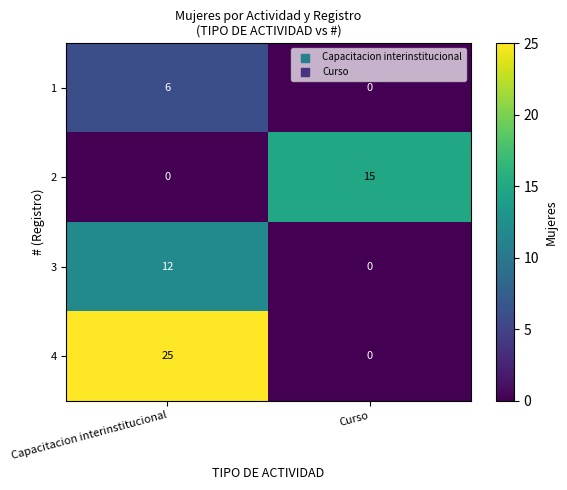

Reading right to left, transcribe all the data shown in this chart.

1: Curso=0	Capacitacion interinstitucional=6
2: Curso=15	Capacitacion interinstitucional=0
3: Curso=0	Capacitacion interinstitucional=12
4: Curso=0	Capacitacion interinstitucional=25